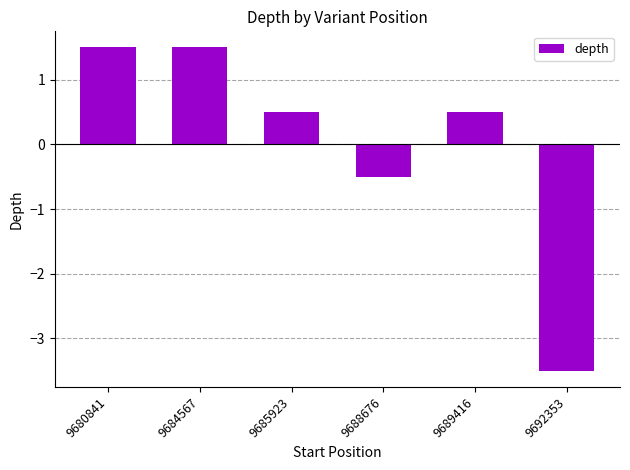

What is the sum of the values at 9688676 and 9692353?

-4.0